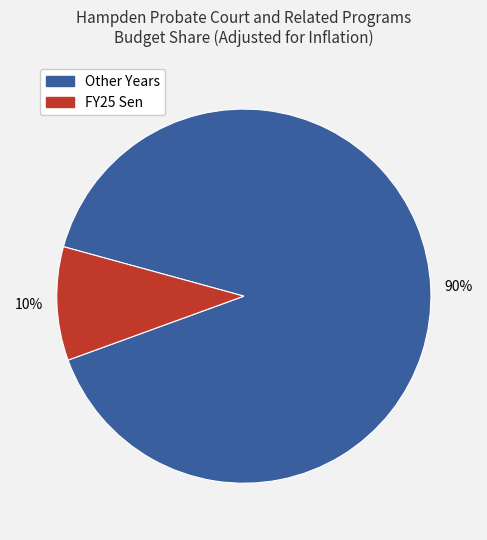

To the nearest percent, what is the difference between the largest and smallest slice percentages?

80%